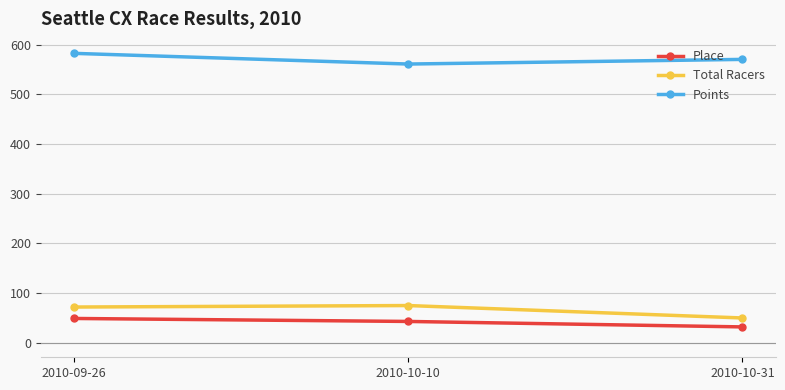

At 2010-10-31, list the series in order from largest to smallest.

Points, Total Racers, Place